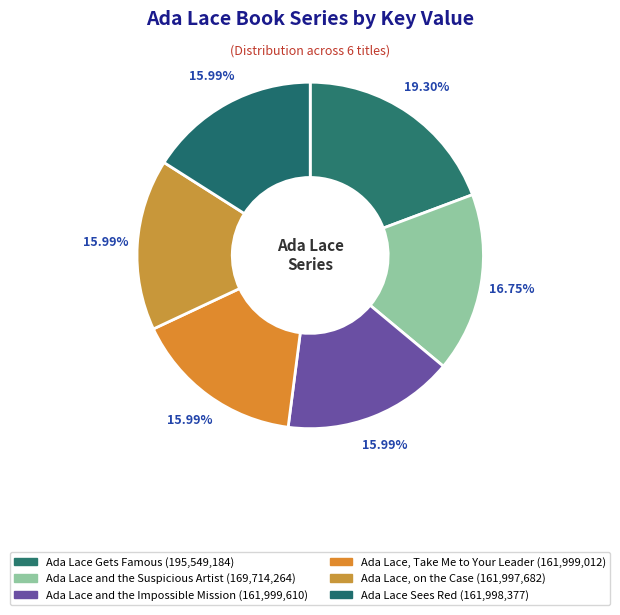

Between Ada Lace, Take Me to Your Leader and Ada Lace Gets Famous, which is larger?

Ada Lace Gets Famous